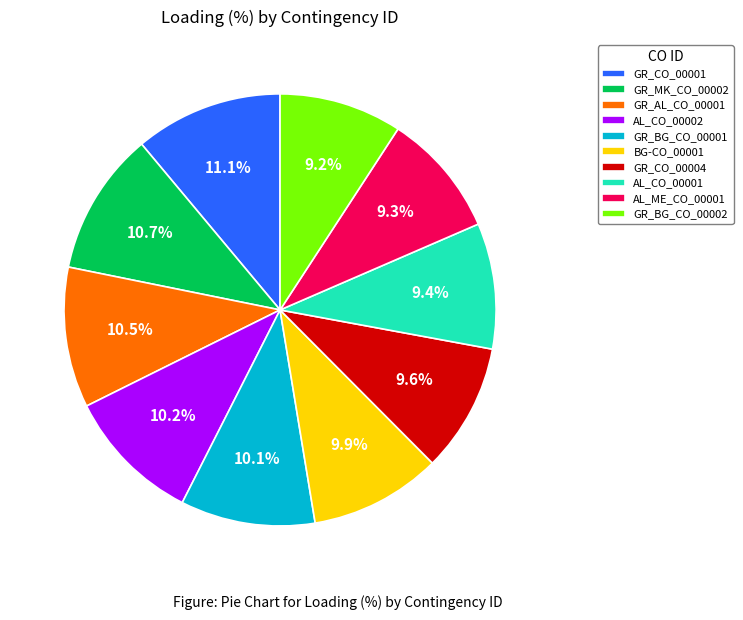

Between GR_CO_00004 and GR_MK_CO_00002, which is larger?

GR_MK_CO_00002